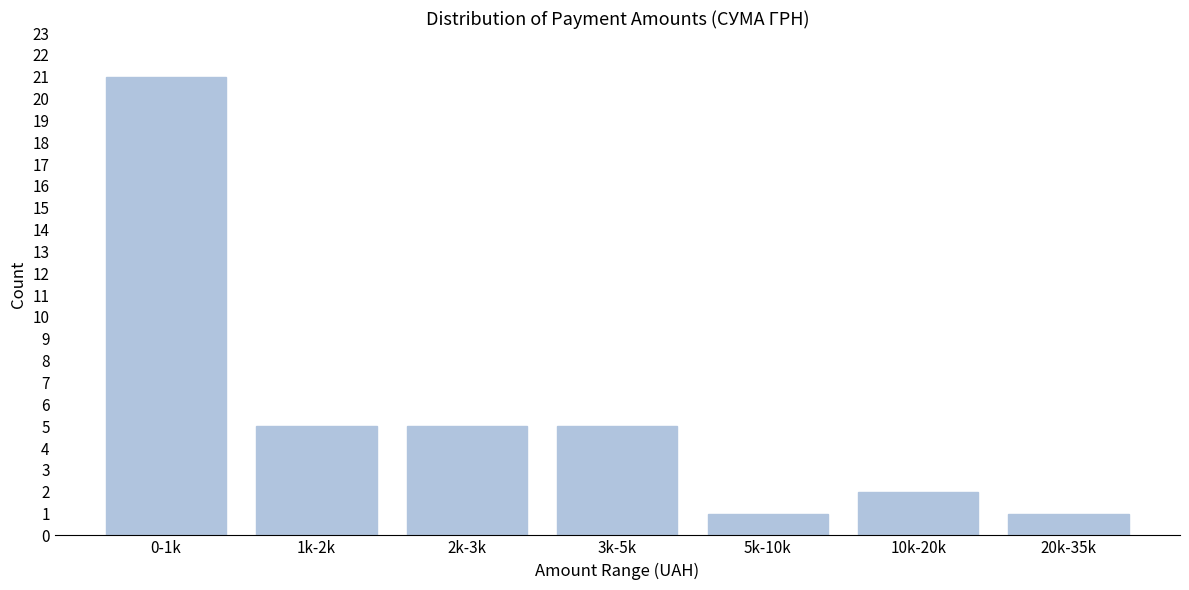

Reading left to right, list all the values displayed in this chart.

21	5	5	5	1	2	1